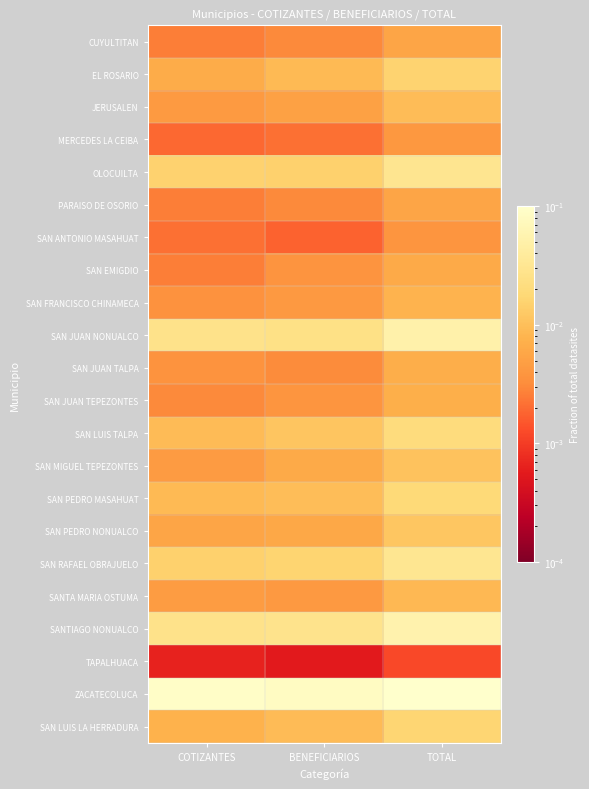

At which category is the sum across all series the highest?

TOTAL